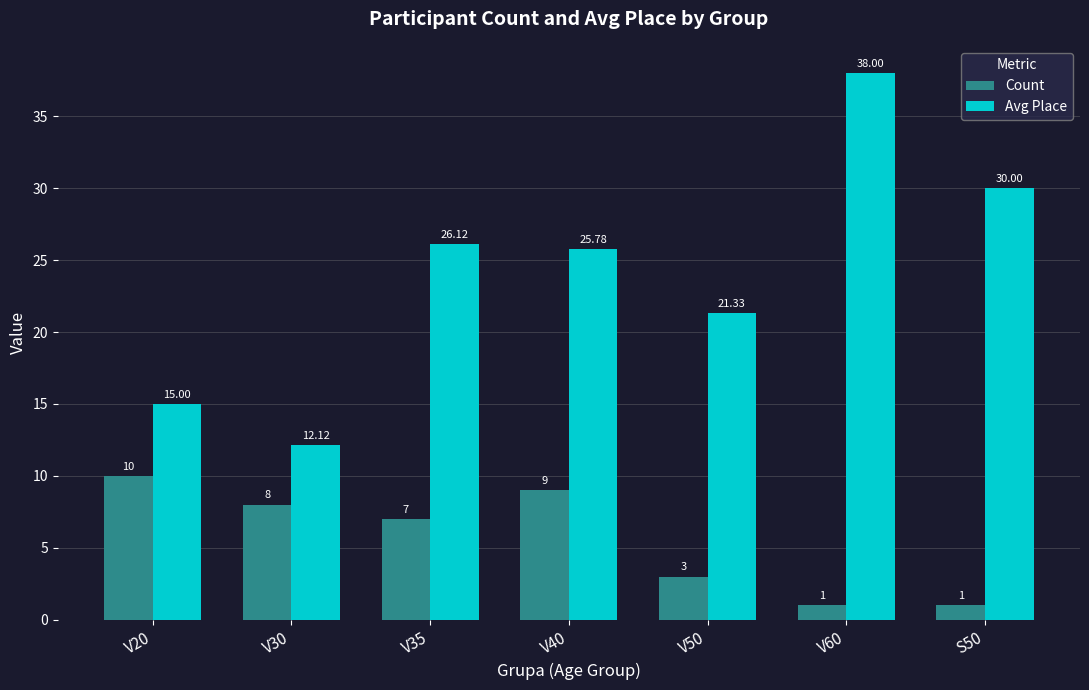

List the series in order of their overall mean, lowest first.

Count, Avg Place